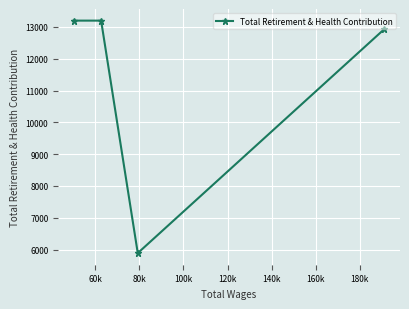

Reading right to left, extract all data points from this chart.

12937	5887	13200	13200